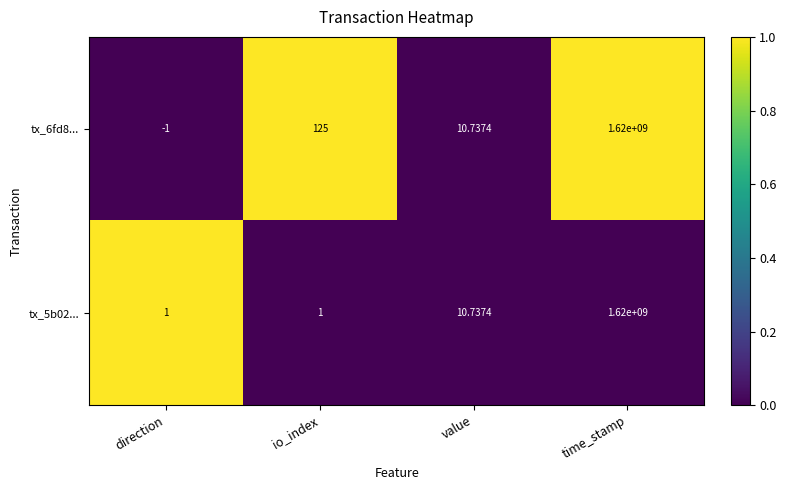

Which category has the highest value across all series?

time_stamp